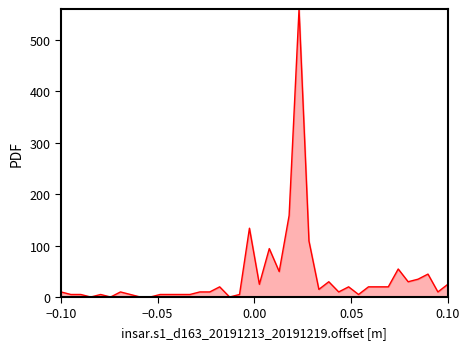

Count the number of values greater than 9.

25